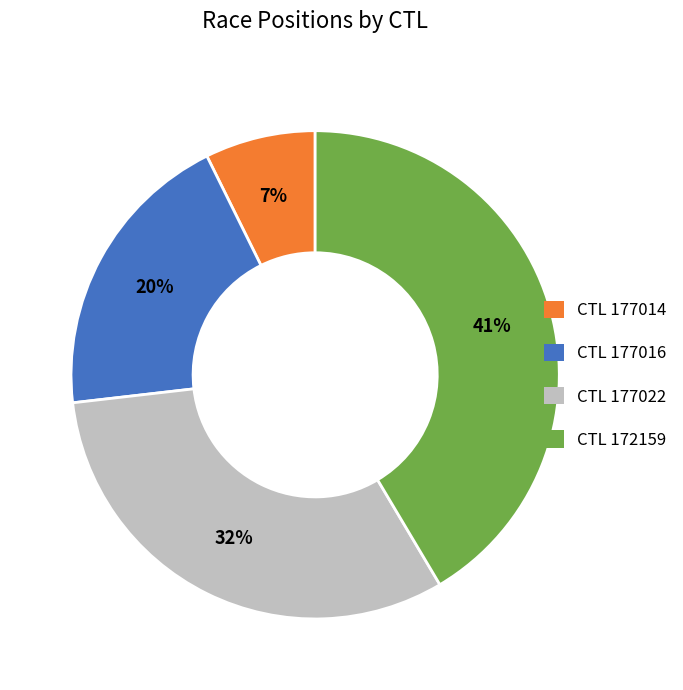

Is it true that CTL 177022 is 32% of the pie?

True